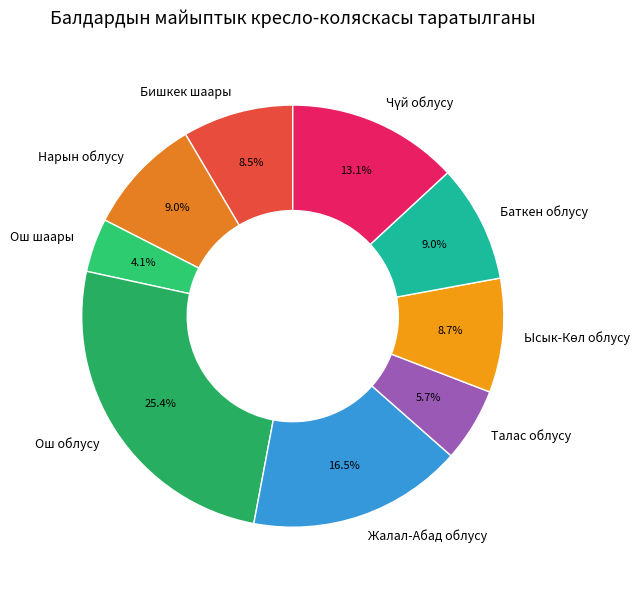

To the nearest percent, what portion does Нарын облусу represent?

9%